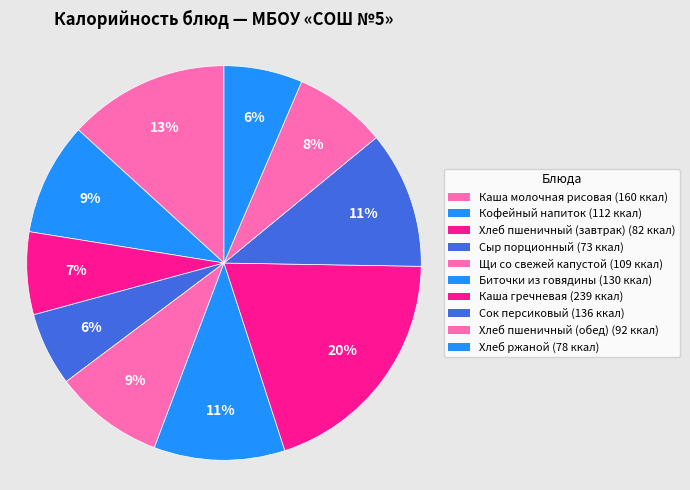

How many segments does this pie chart have?

10